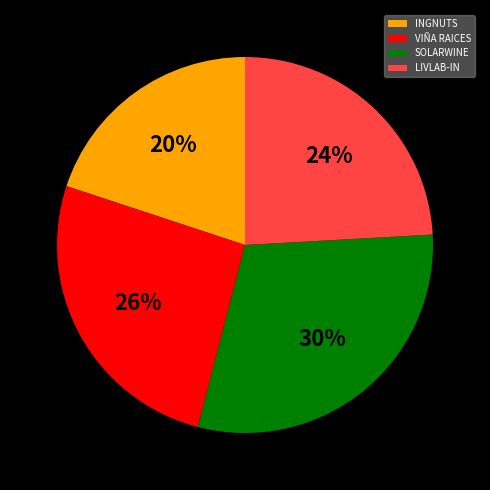

Is it true that LIVLAB-IN is 33% of the pie?

False